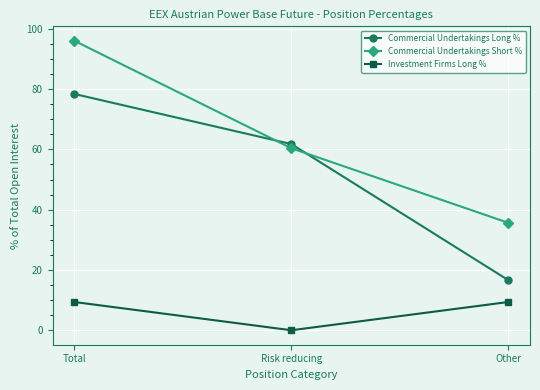

How many values in Investment Firms Long % are above zero?

2